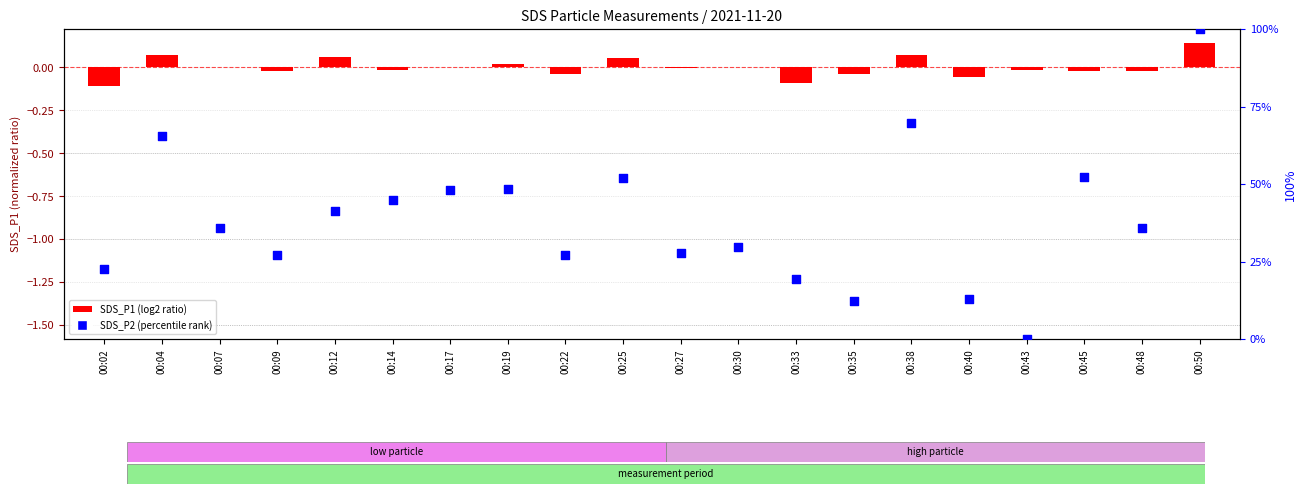

Which series has the largest Y range (max minus min)?

SDS_P2 (percentile rank)